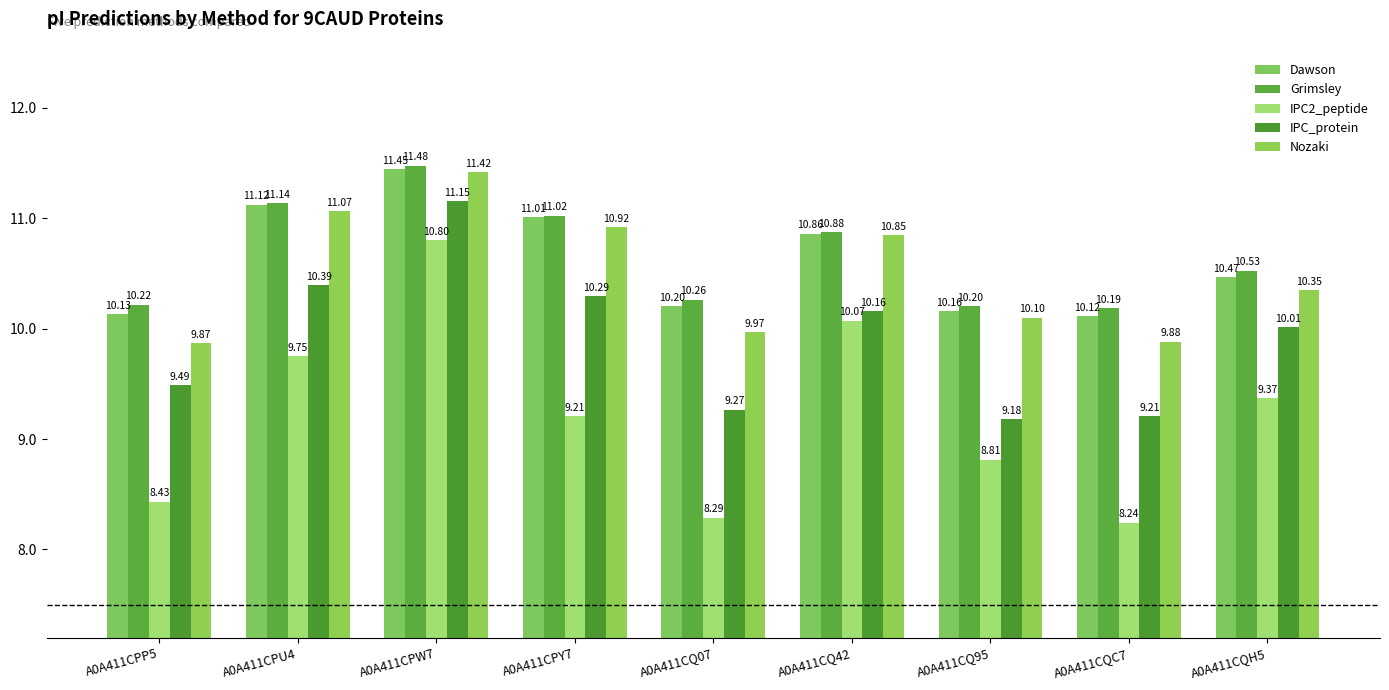

List the series in order of their peak value, lowest first.

IPC2_peptide, IPC_protein, Nozaki, Dawson, Grimsley